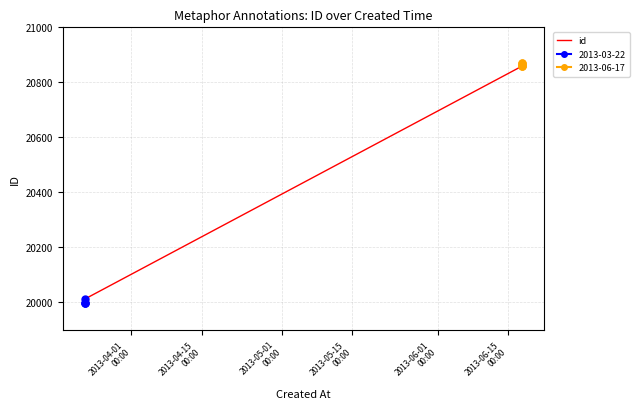

Does the chart have visible grid lines?

Yes